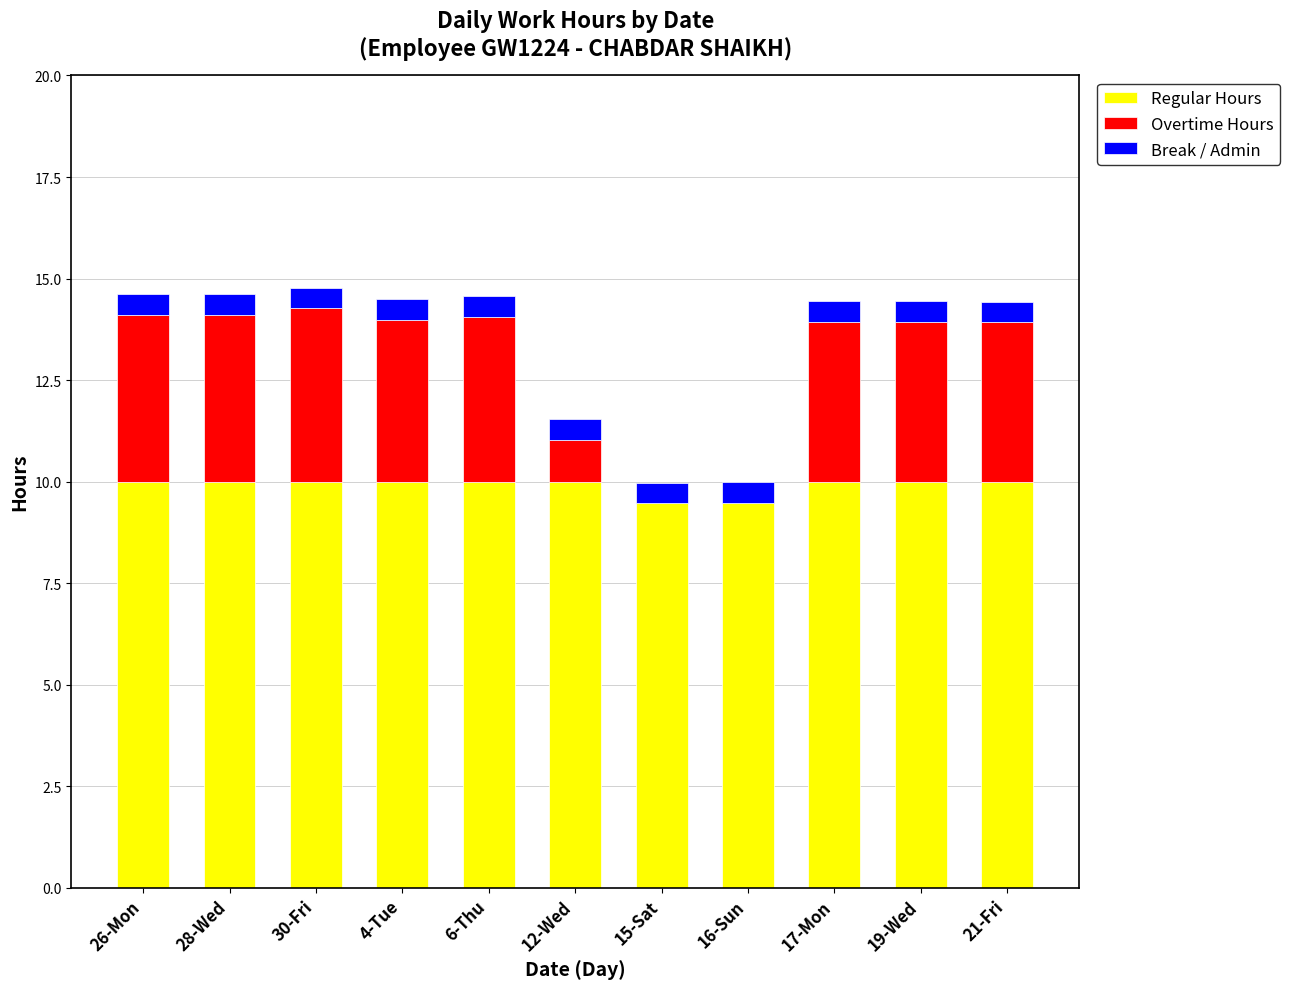

What is the total value across all series at 21-Fri?

14.4